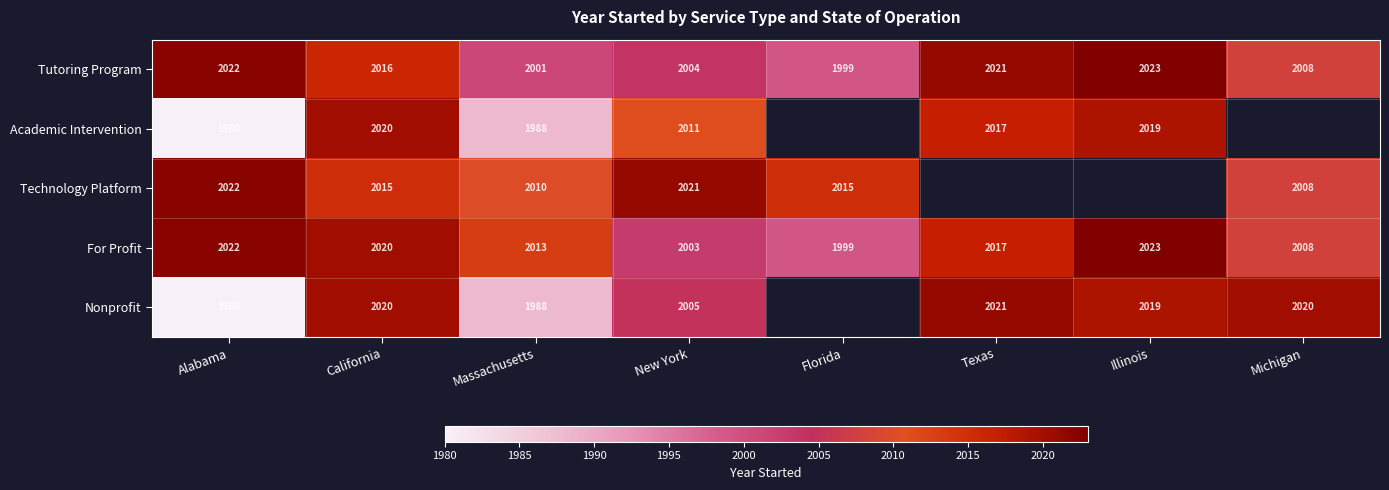

At New York, list the series in order from largest to smallest.

Technology Platform, Academic Intervention, Nonprofit, Tutoring Program, For Profit